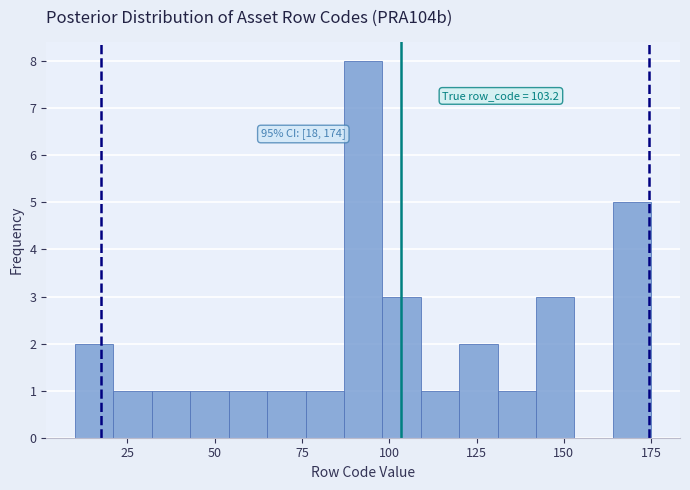

Around what value on the x-axis is the tallest bar? Give the approximate position of its centre, as read against the axis.

95